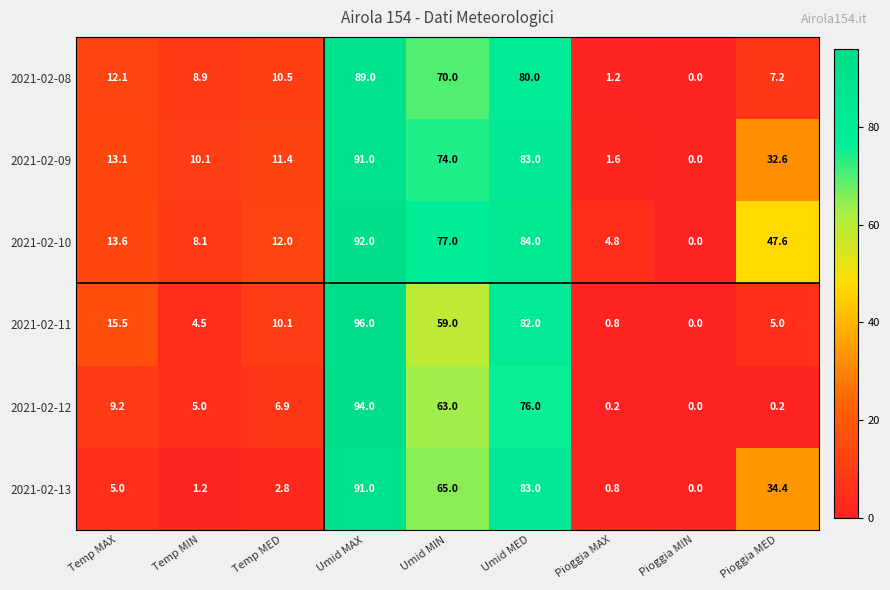

Which series has the largest total across all categories?

2021-02-10